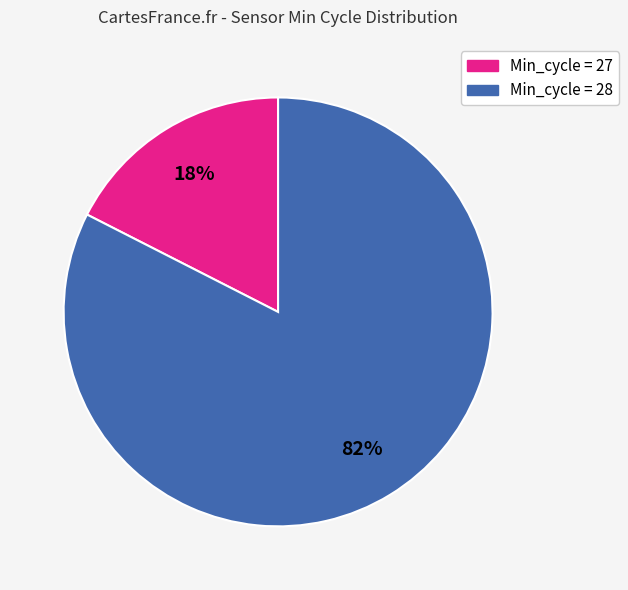

Does any single category account for the majority?

Yes